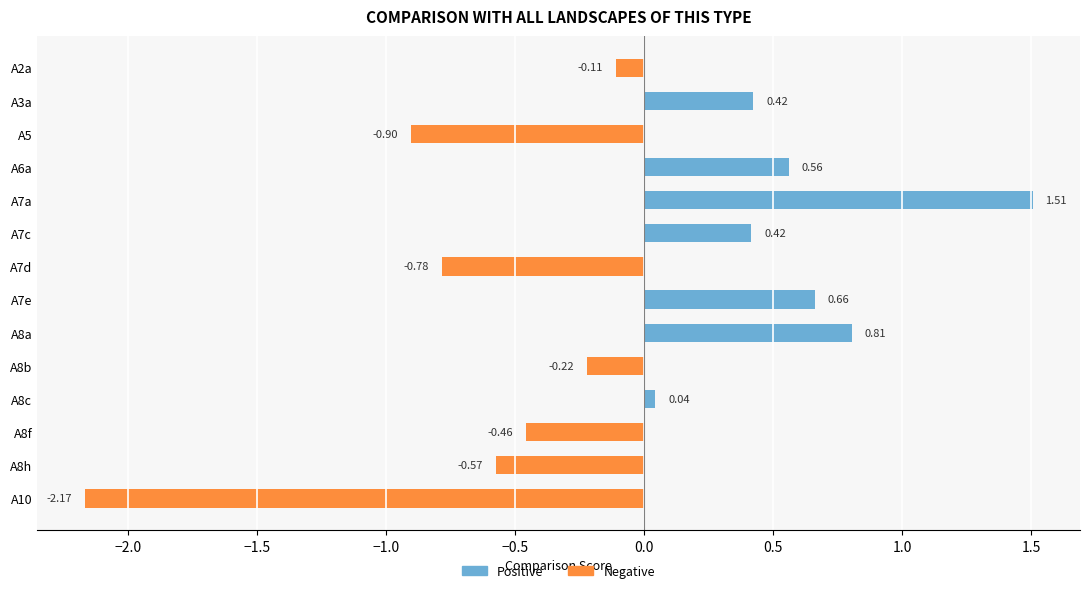

Reading left to right, transcribe all the data shown in this chart.

Positive: 0.0	0.4	0.0	0.6	1.5	0.4	0.0	0.7	0.8	0.0	0.0	0.0	0.0	0.0
Negative: -0.1	0.0	-0.9	0.0	0.0	0.0	-0.8	0.0	0.0	-0.2	0.0	-0.5	-0.6	-2.2